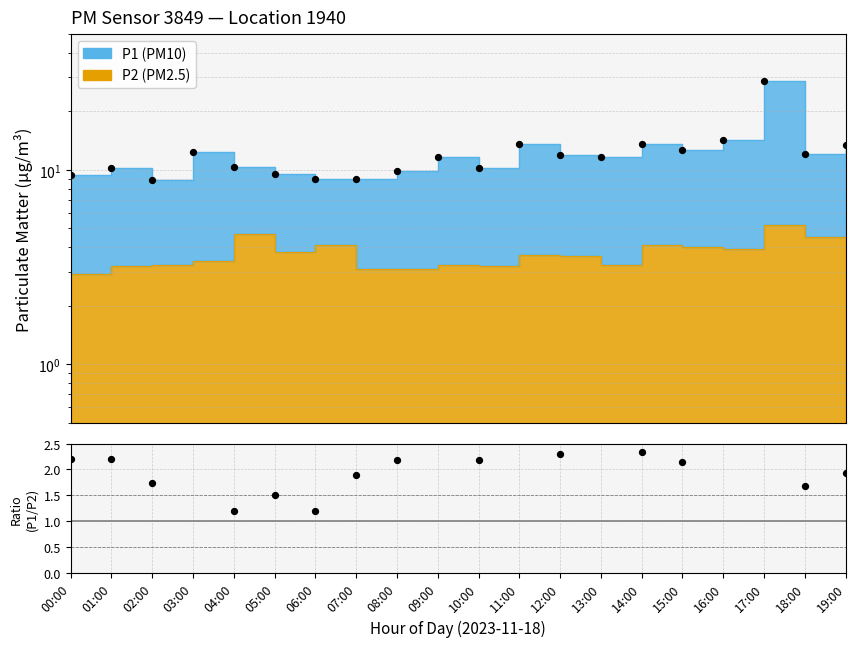

Which series contains the lowest Y value?

P1/P2